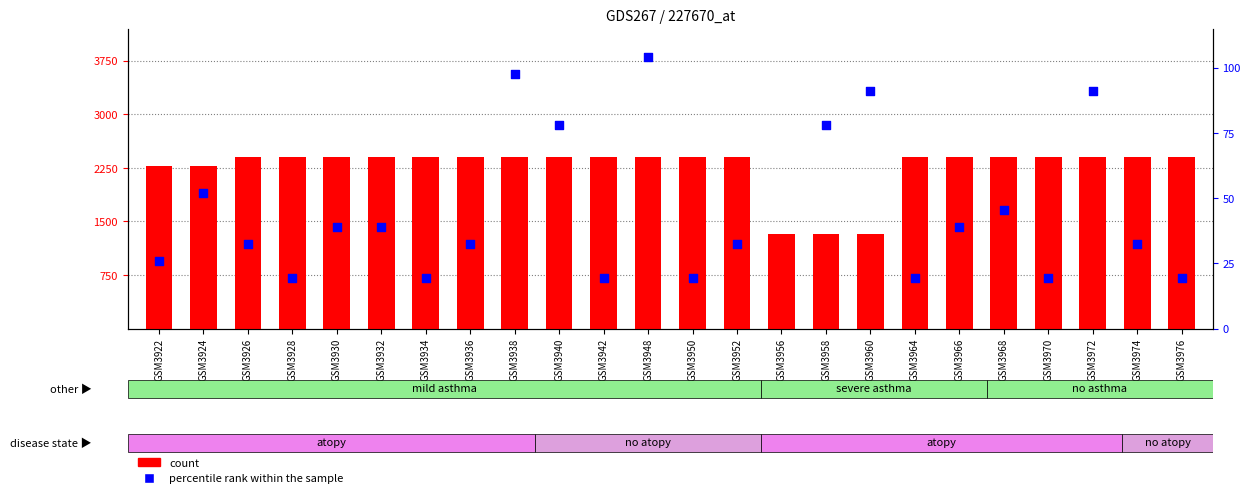

Is the value of count at GSM3922 greater than the value of percentile rank within the sample at GSM3958?

Yes